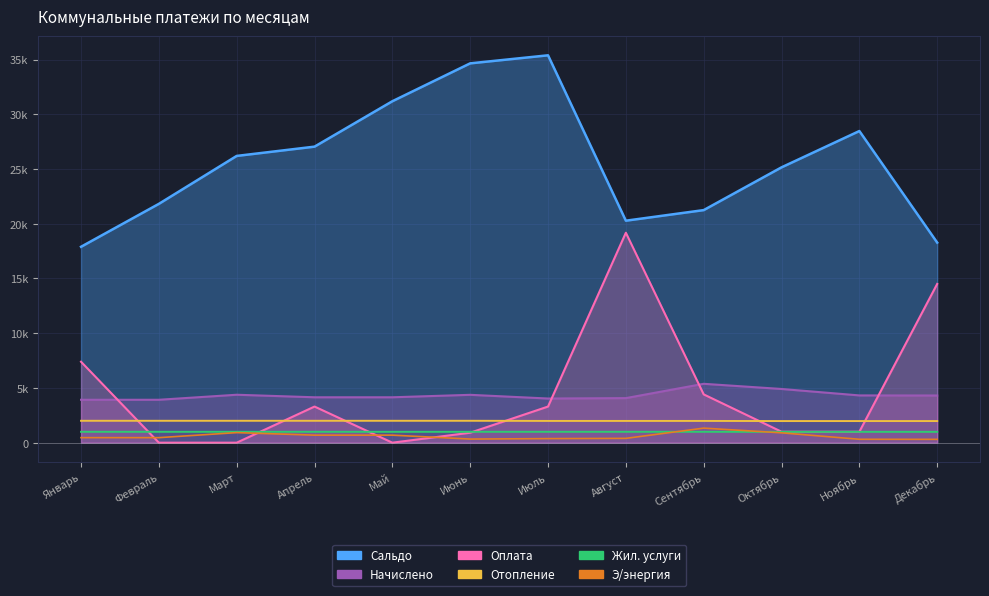

Which category has the highest value in the Отопление series?

Январь